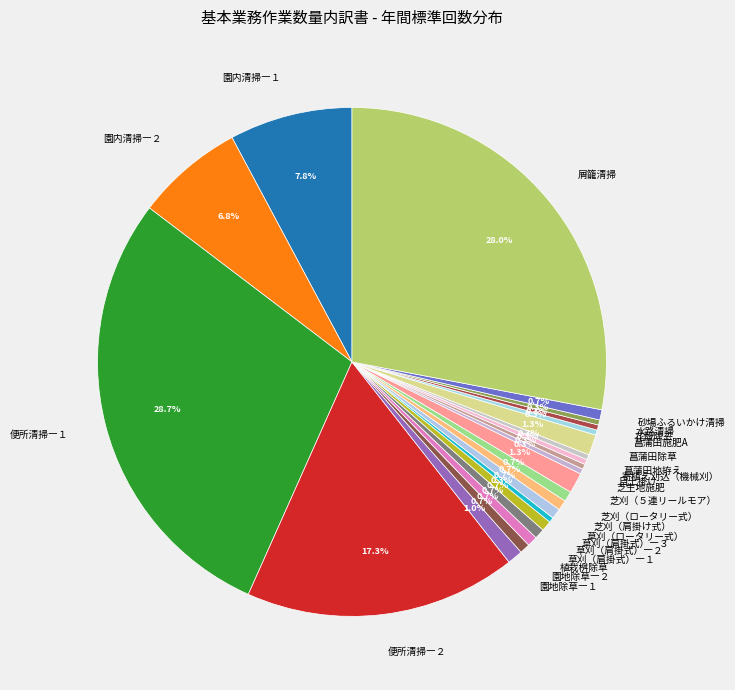

To the nearest percent, what percentage of the pie is 菖蒲田除草?

1%